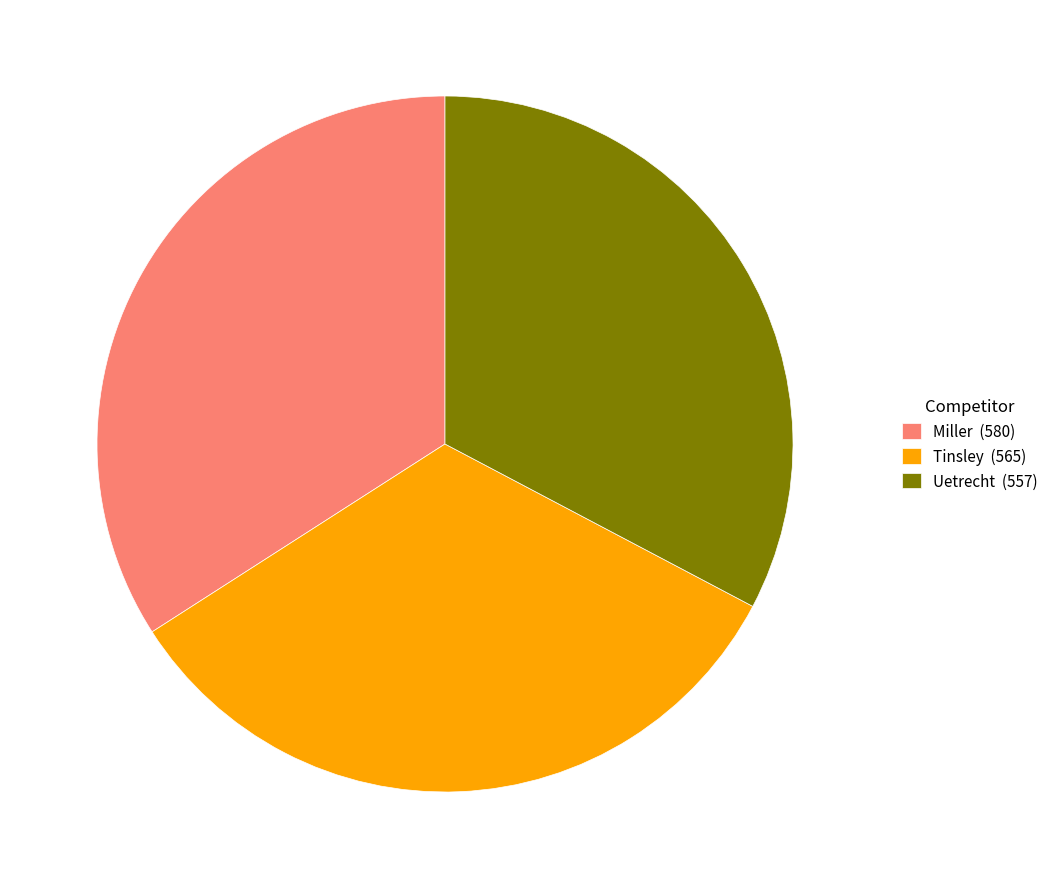

Do Uetrecht and Miller together represent more than half of the pie?

Yes